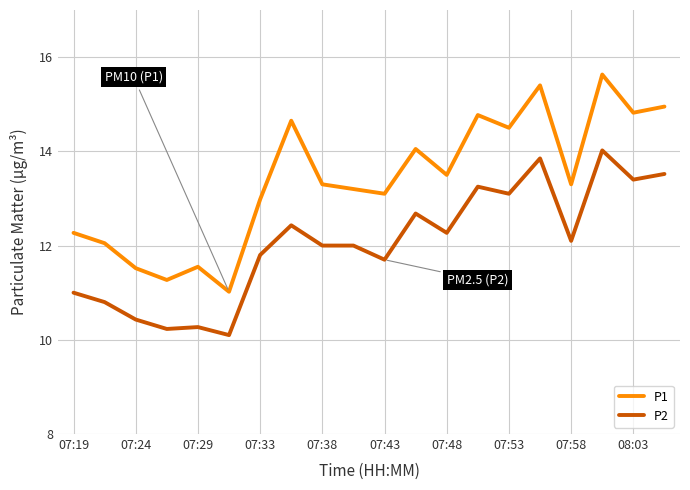

List the series in order of their peak value, highest first.

P1, P2